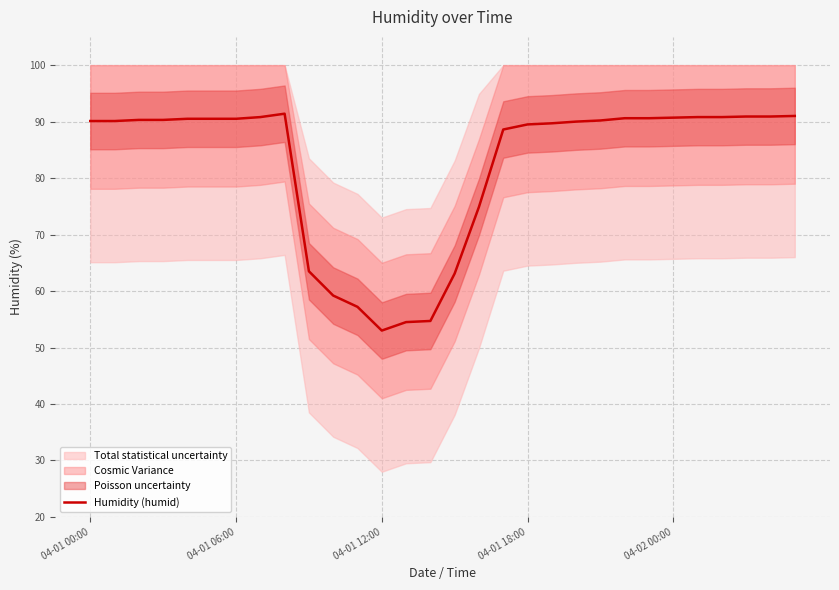

What is the highest value of the Humidity (humid) series?

91.4